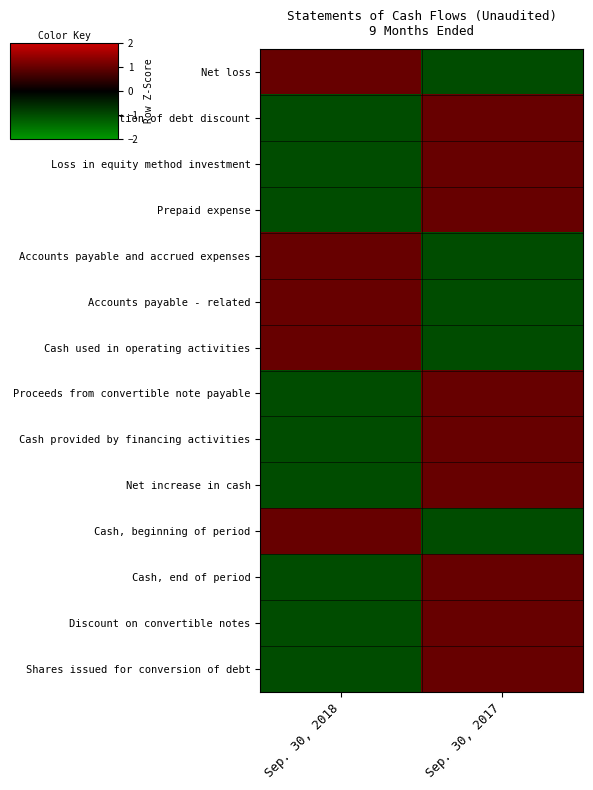

Which series has the largest range (max minus min)?

Net loss